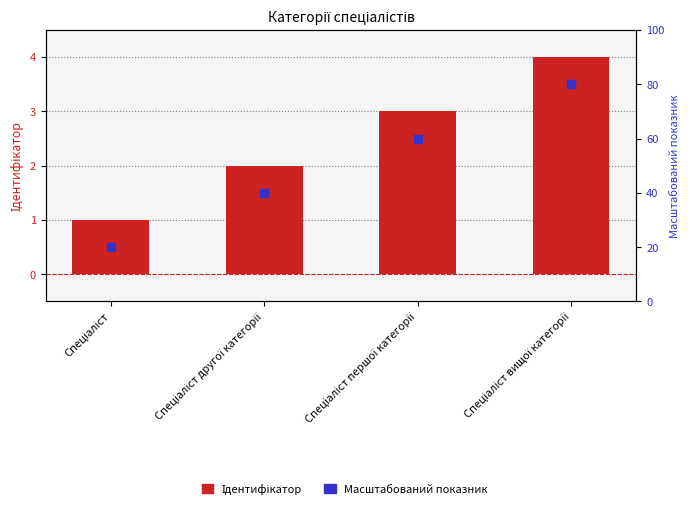

At which category is the sum across all series the highest?

Спеціаліст вищої категорії